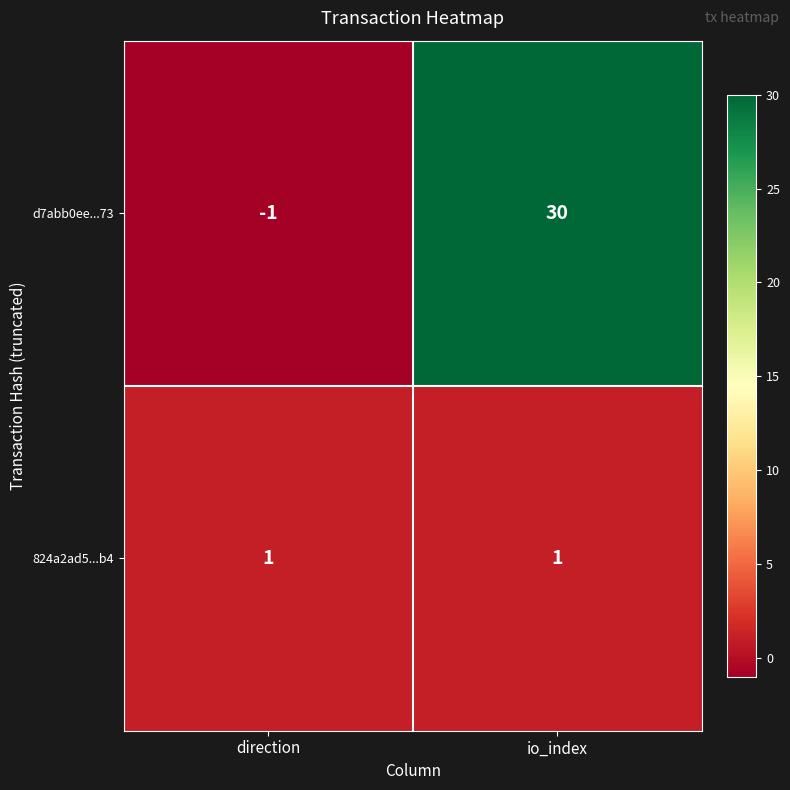

What is the sum of all d7abb0ee...73 values?

29